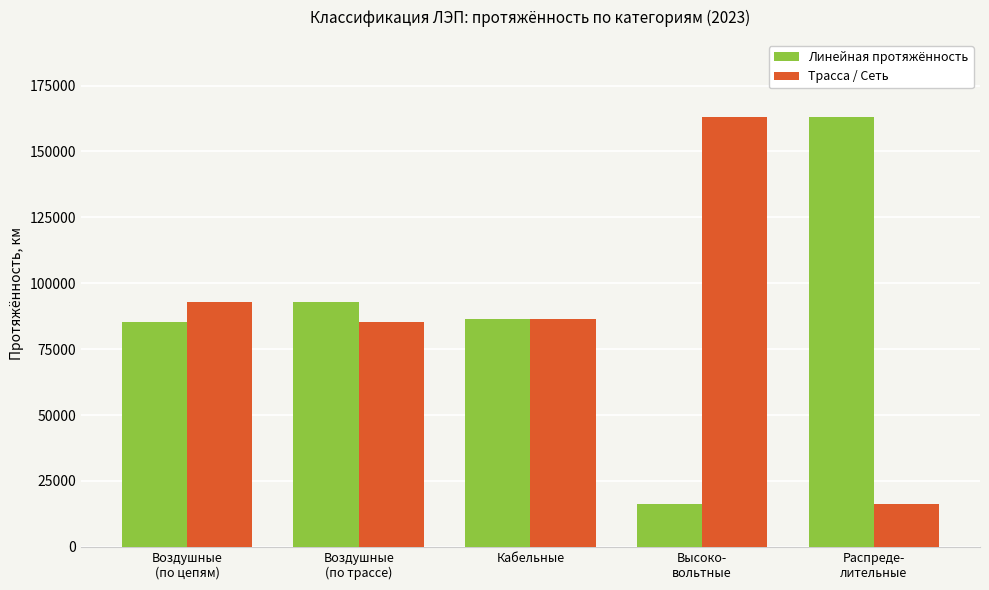

What is the label of the 2nd bar from the right?

Высоко-
вольтные